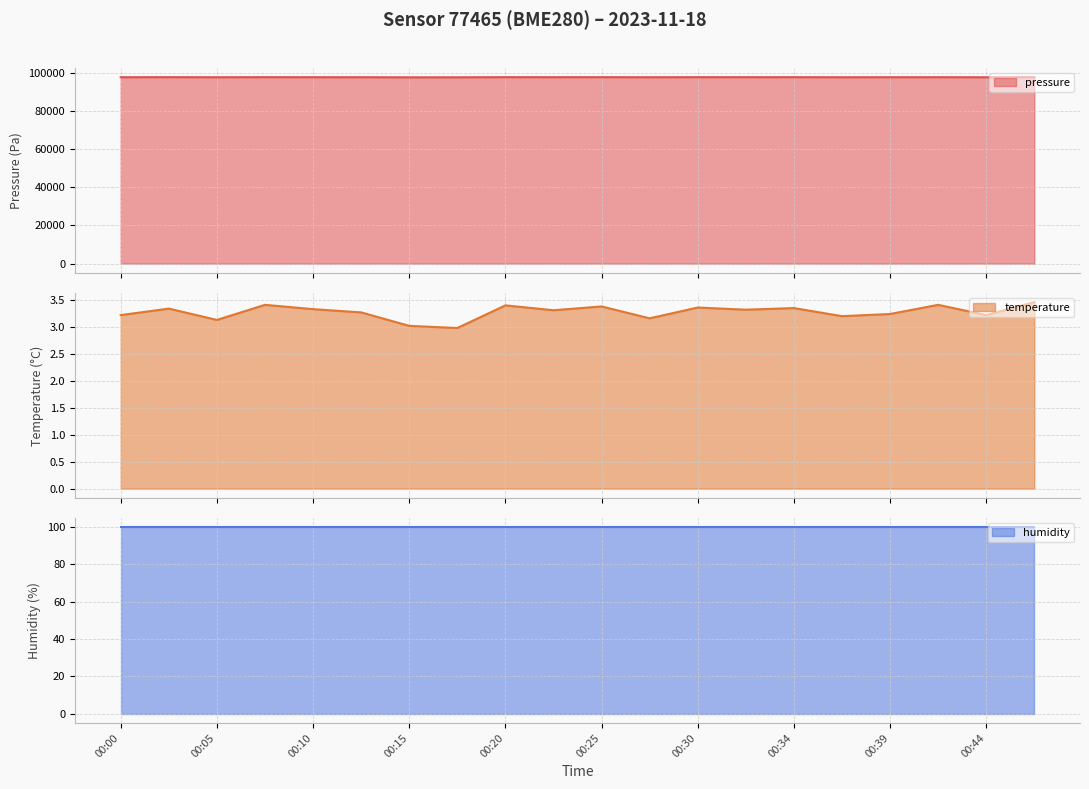

What is the difference between the pressure values at 00:47 and 00:03?

14.7